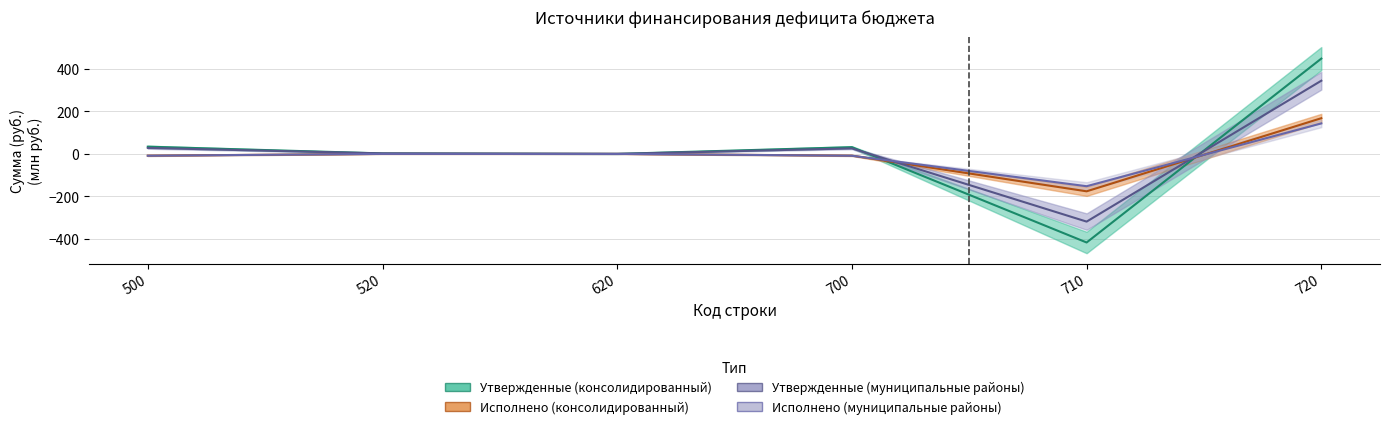

How many interior local valleys does the Исполнено (консолидированный) series have?

1